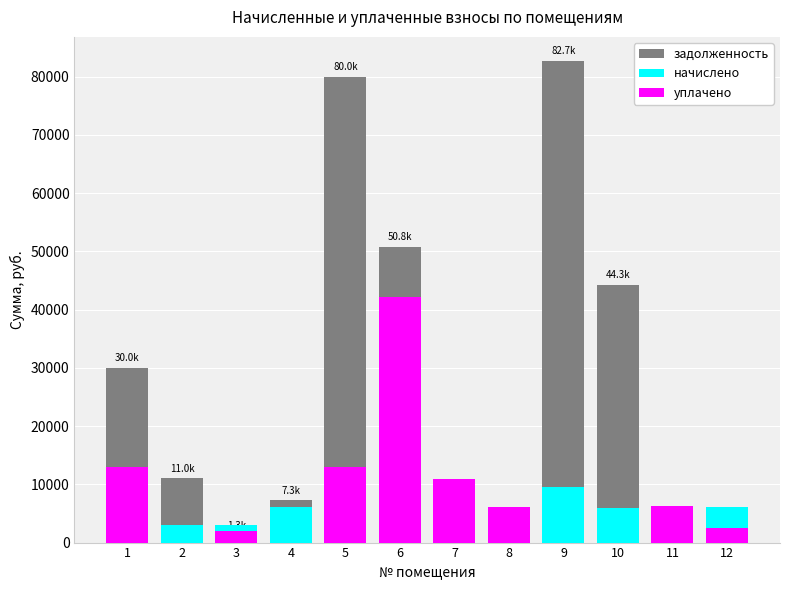

What are all the series names shown in the legend?

задолженность, начислено, уплачено